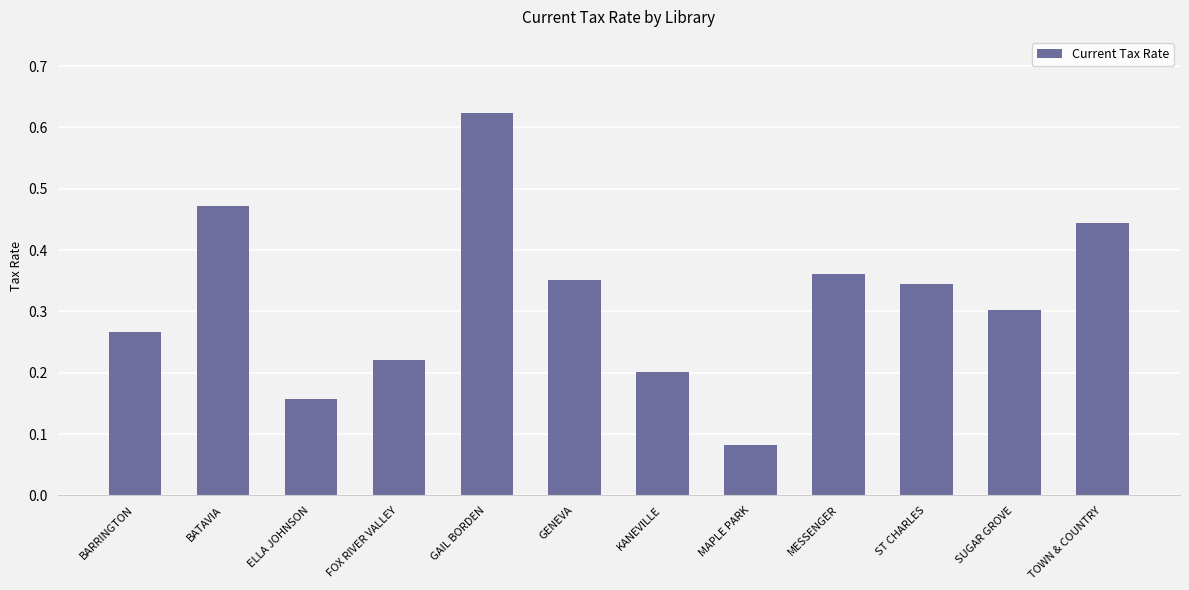

How many data points does each series have?

12